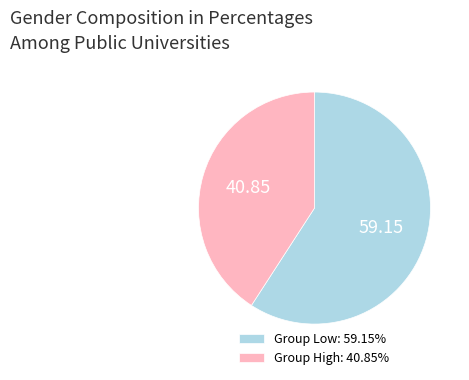

How many segments does this pie chart have?

2